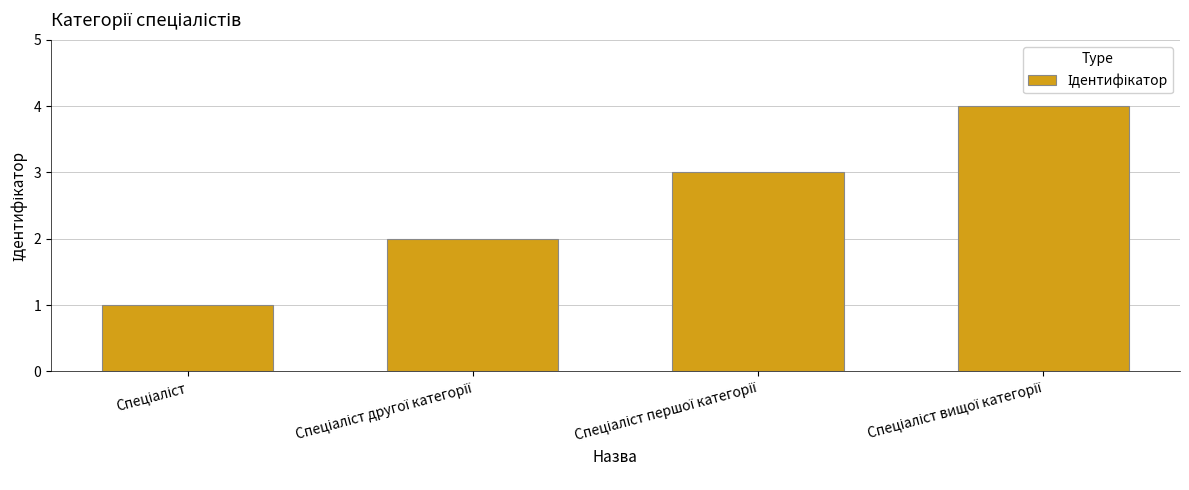

What is the difference between the maximum and minimum values?

3